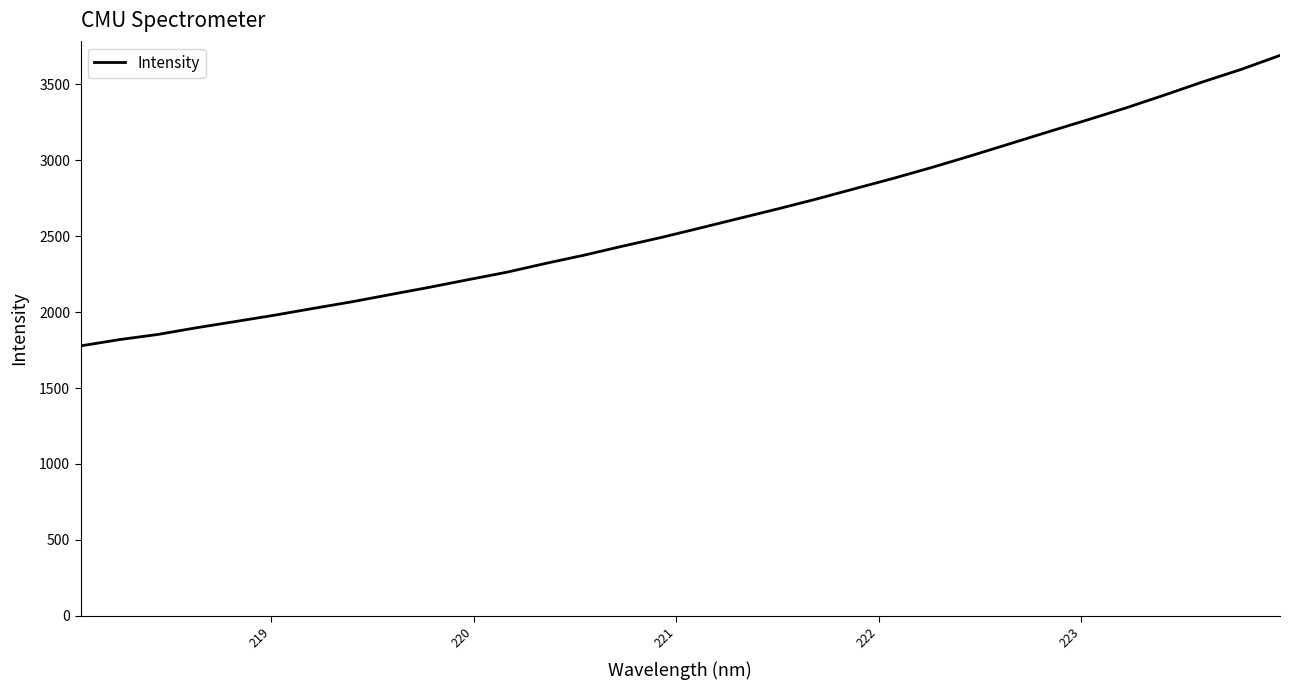

Is this an area chart (filled region under the line)?

No